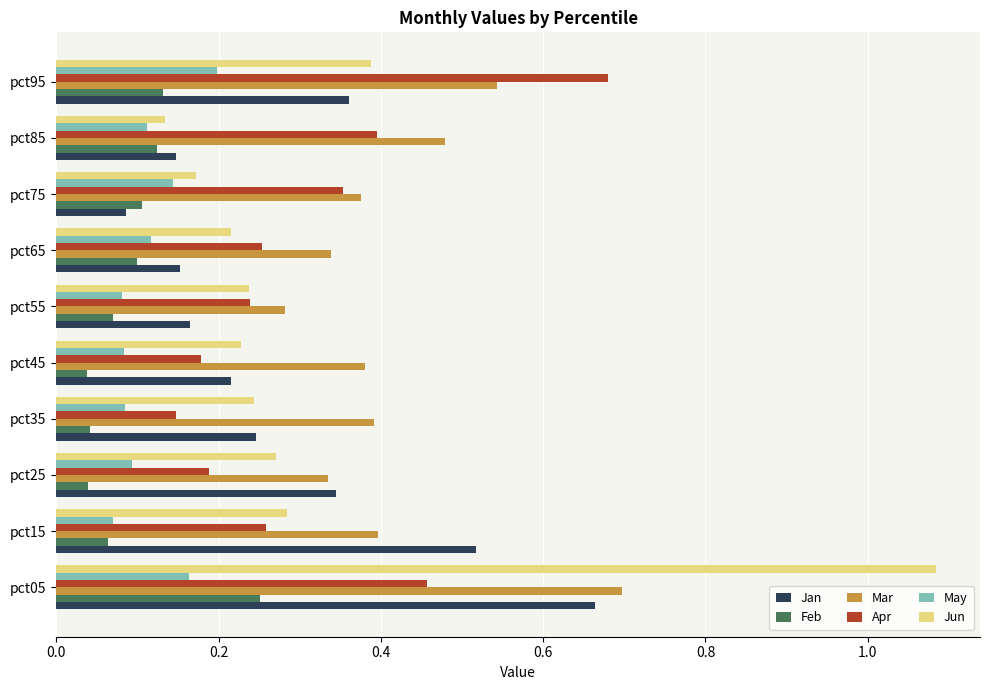

Is the value of May at pct45 greater than the value of Jan at pct95?

No